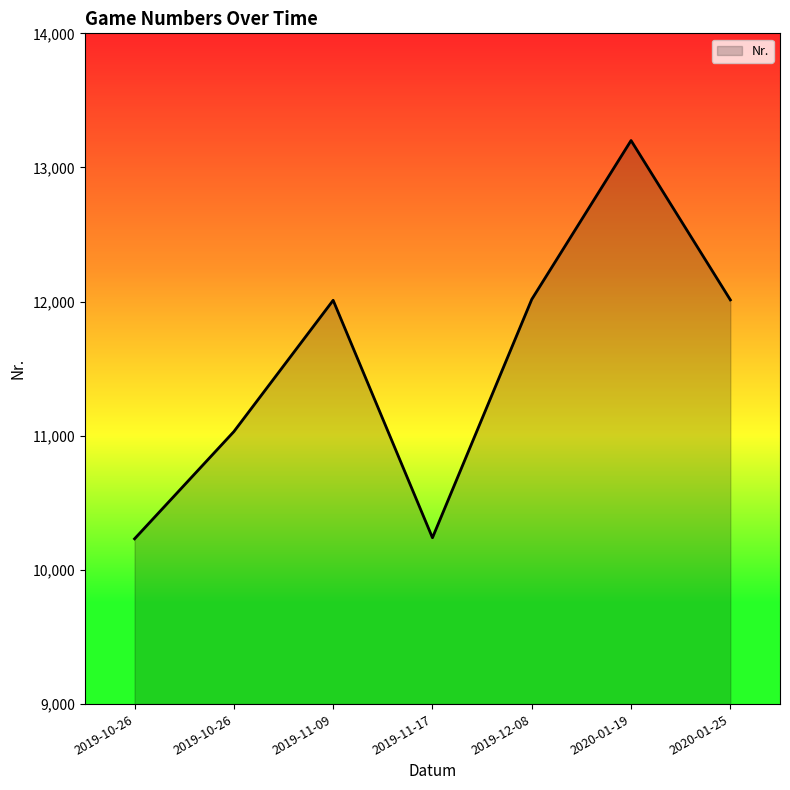

Rank the categories by value from lowest to highest.

2019-10-26, 2019-11-17, 2019-10-26, 2019-11-09, 2020-01-25, 2019-12-08, 2020-01-19